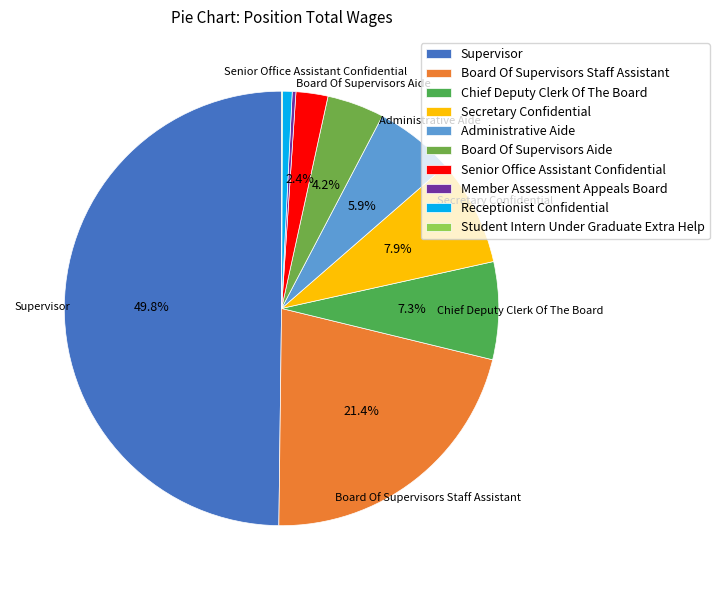

What is the change in value from Secretary Confidential to Receptionist Confidential?

-112240